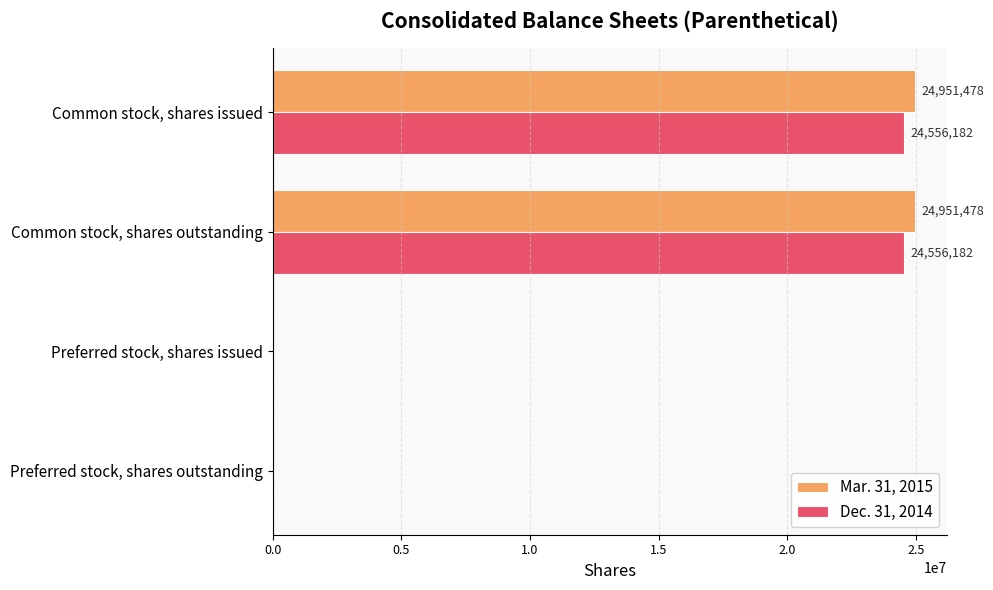

Which series has the largest range (max minus min)?

Mar. 31, 2015